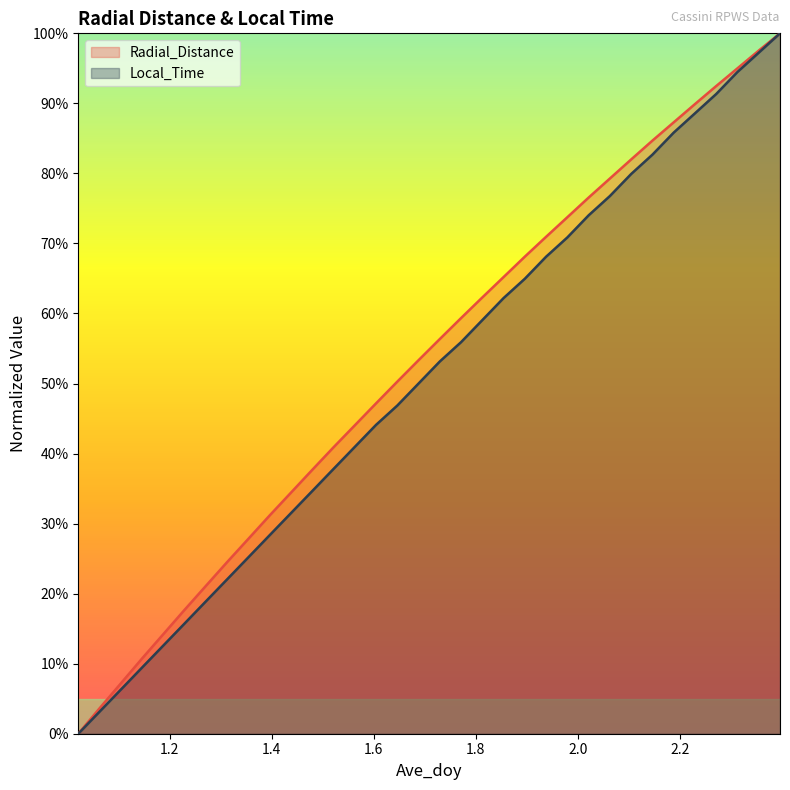

Read the Local_Time value at 1.4375.

31.5